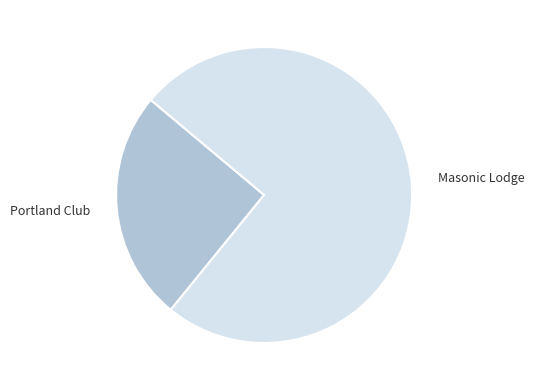

Does any single category account for the majority?

Yes